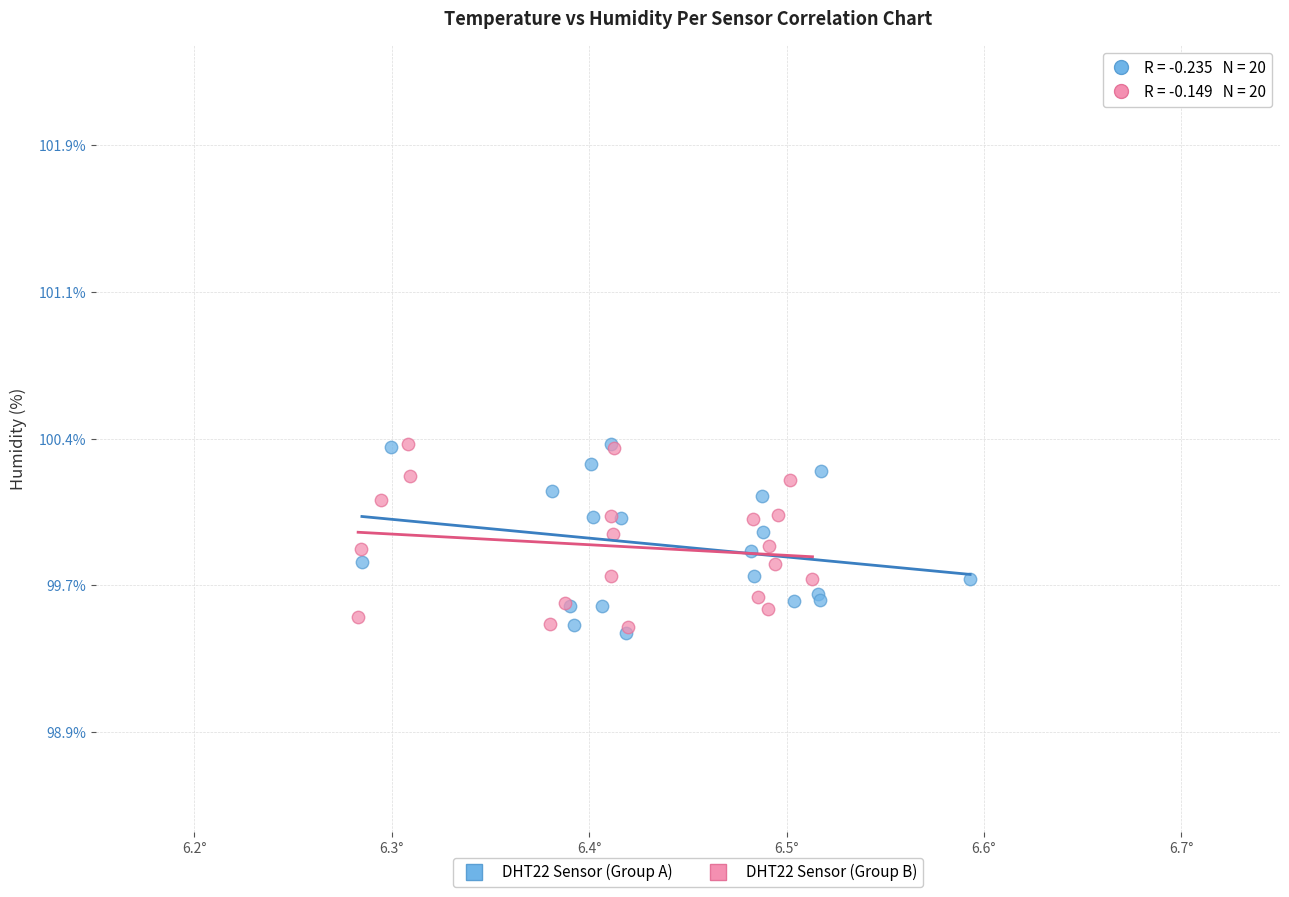

What are all the series names shown in the legend?

DHT22 Sensor (Group A), DHT22 Sensor (Group B)